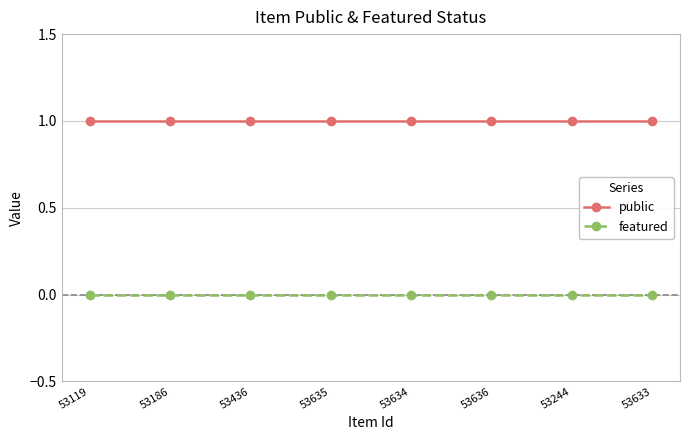

True or false: featured and public cross at least once.

False